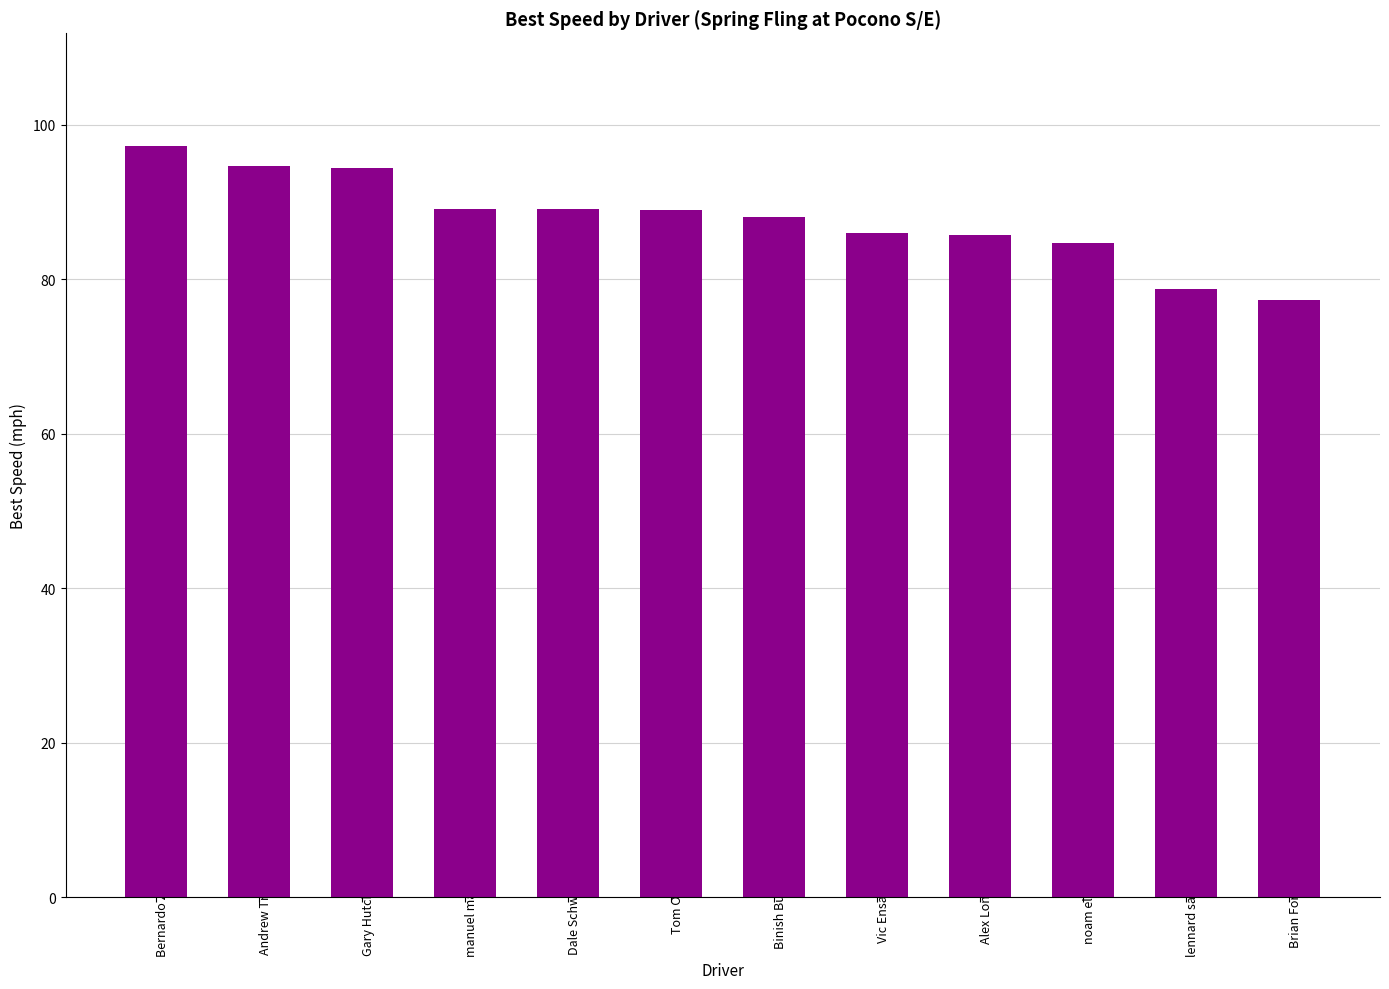

What is the label of the 5th bar from the right?

Vic Ensalata